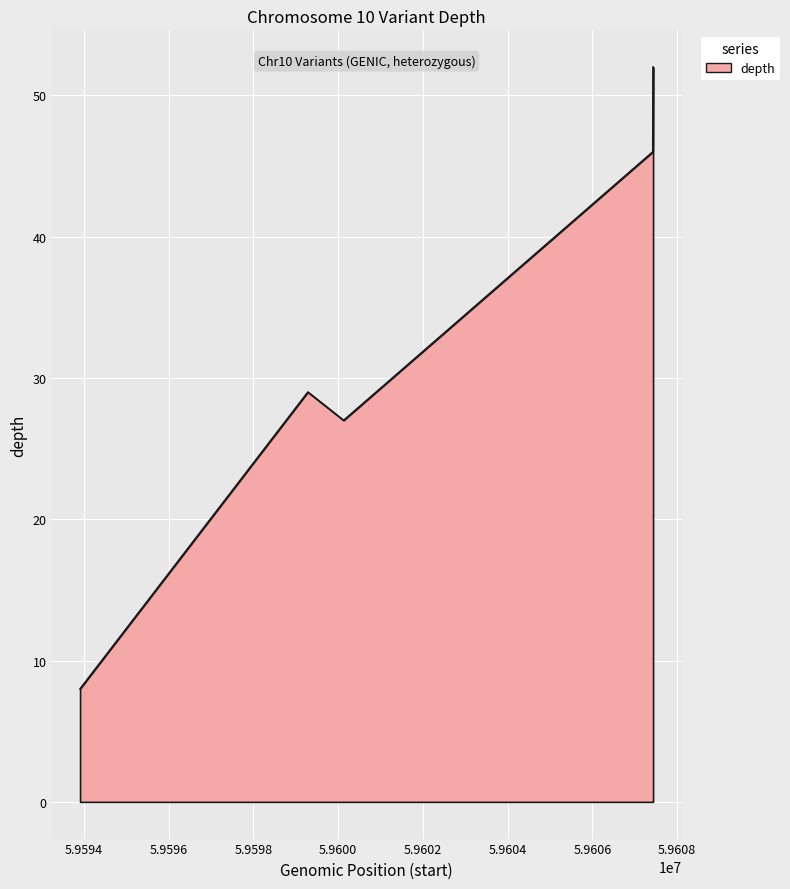

What is the difference between the maximum and second lowest values?

25